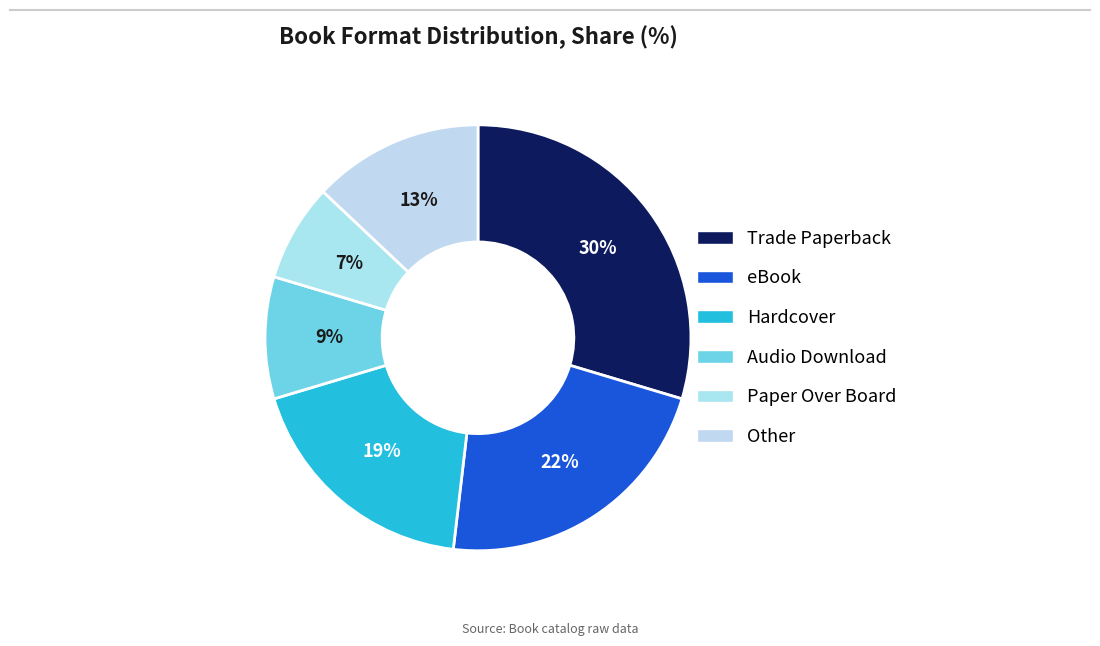

How many slices are in this pie chart?

6